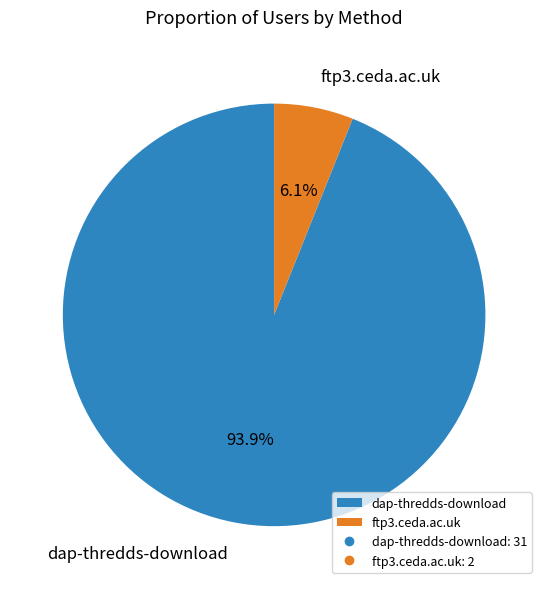

What is the total percentage of ftp3.ceda.ac.uk and dap-thredds-download?

100.0%